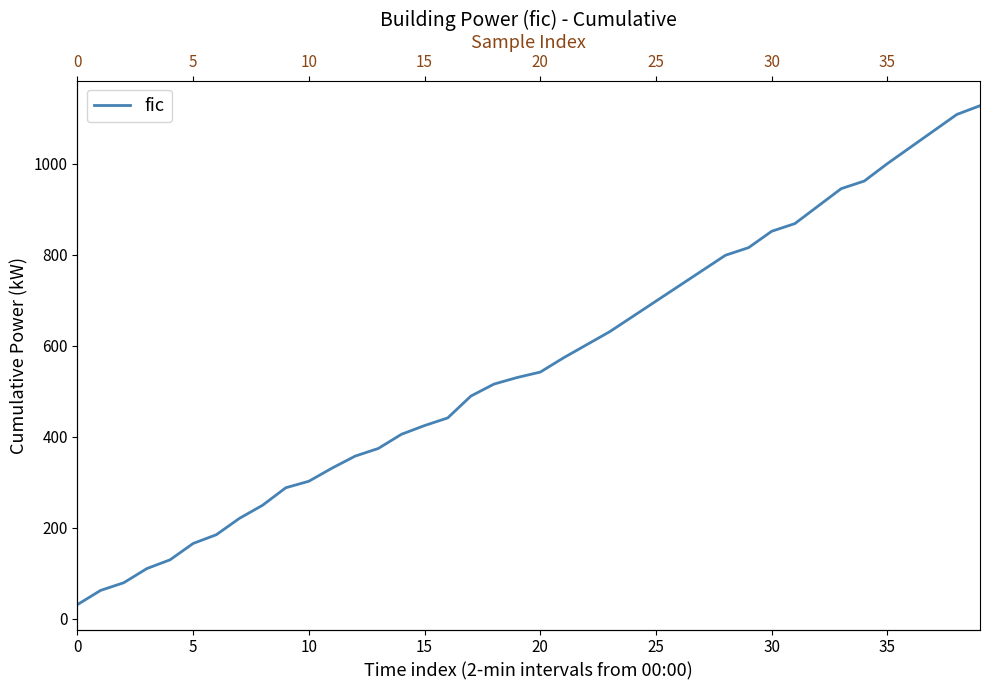

Does the chart have visible grid lines?

No